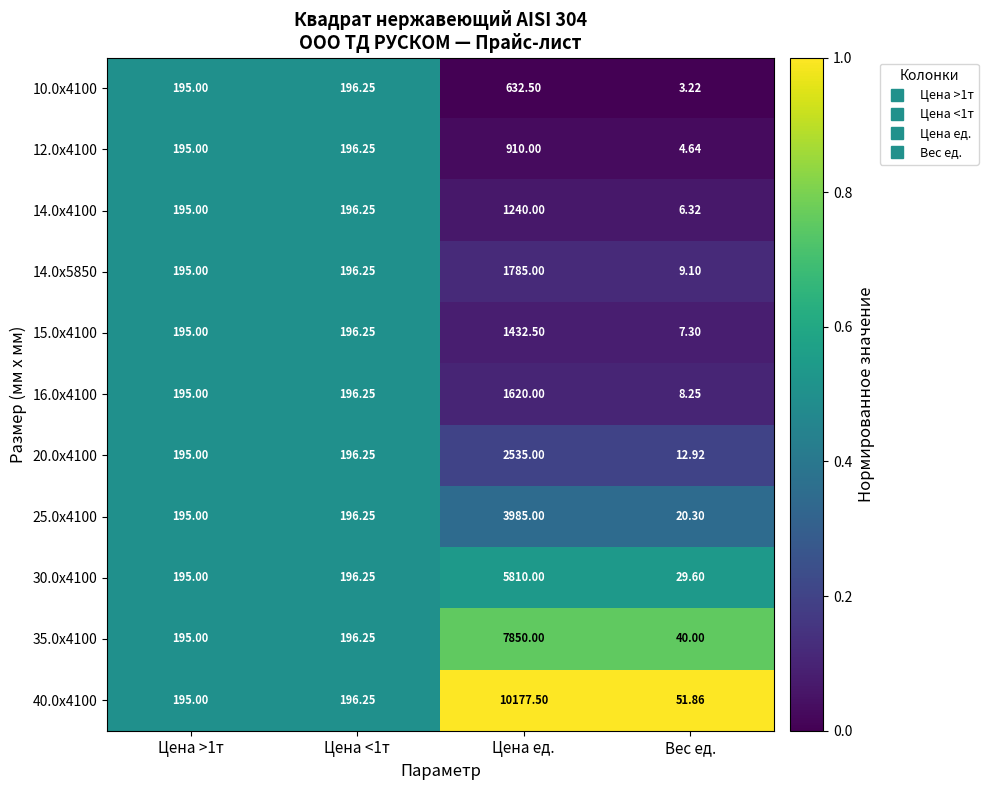

At which category is the sum across all series the highest?

Цена ед.